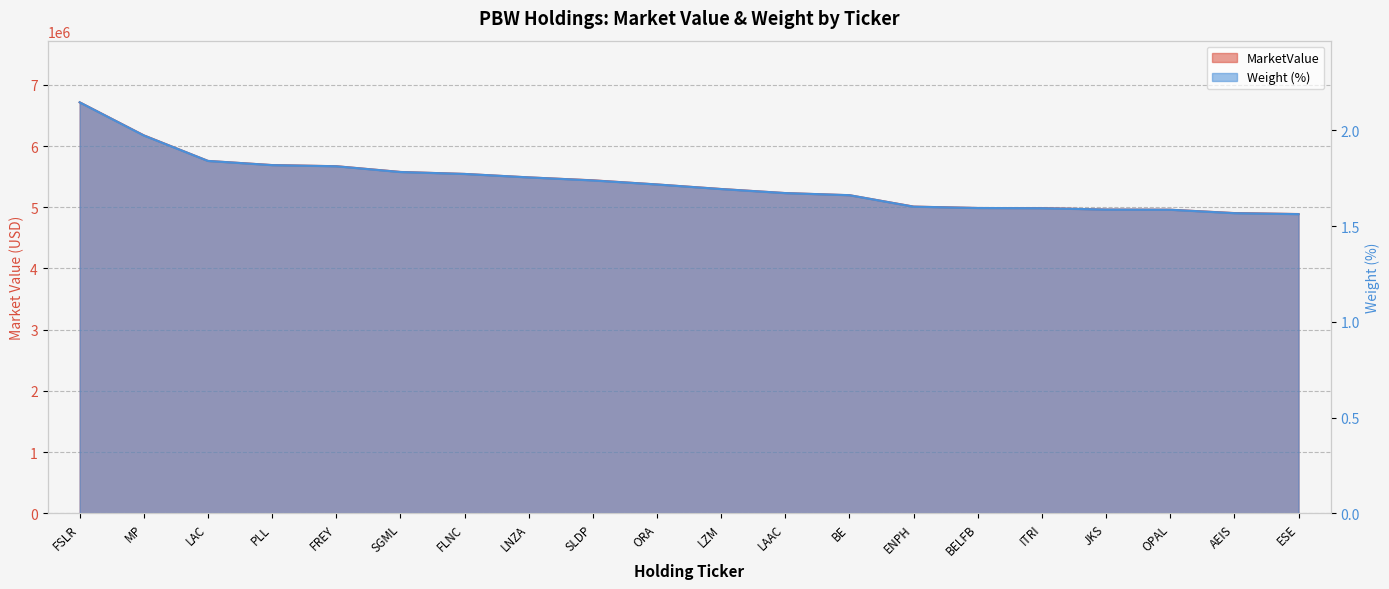

Reading left to right, extract all data points from this chart.

MarketValue: 6714893.2	6174972.9	5757041.2	5689804.0	5671050.2	5577187.5	5544676.5	5488241.6	5440800.3	5372577.1	5298693.4	5231881.8	5197008.6	5011212.2	4988341.4	4986022.6	4962303.3	4960043.5	4905629.8	4889843.8
Weight: 2.1	2.0	1.8	1.8	1.8	1.8	1.8	1.8	1.7	1.7	1.7	1.7	1.7	1.6	1.6	1.6	1.6	1.6	1.6	1.6